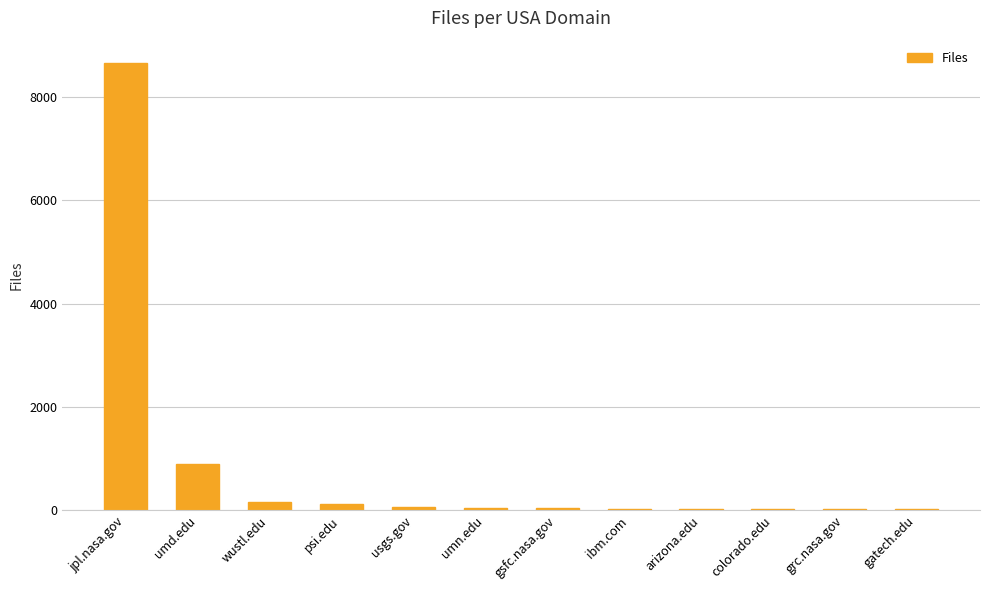

What is the sum of all values?

10101